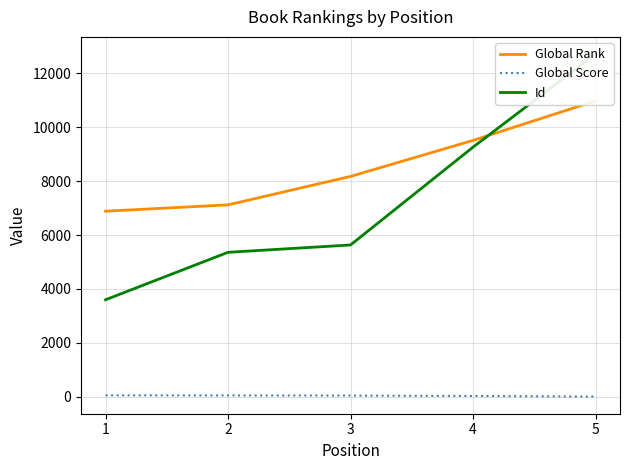

What is the sum of all Global Rank values?

42665